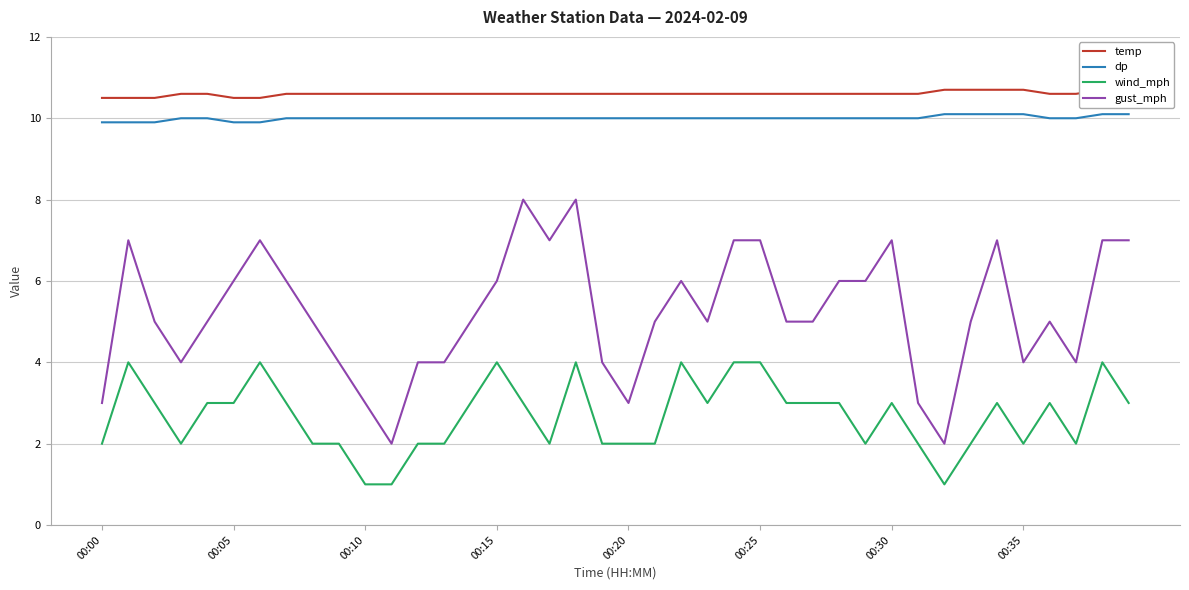

How many gust_mph values are between 4 and 7?

32